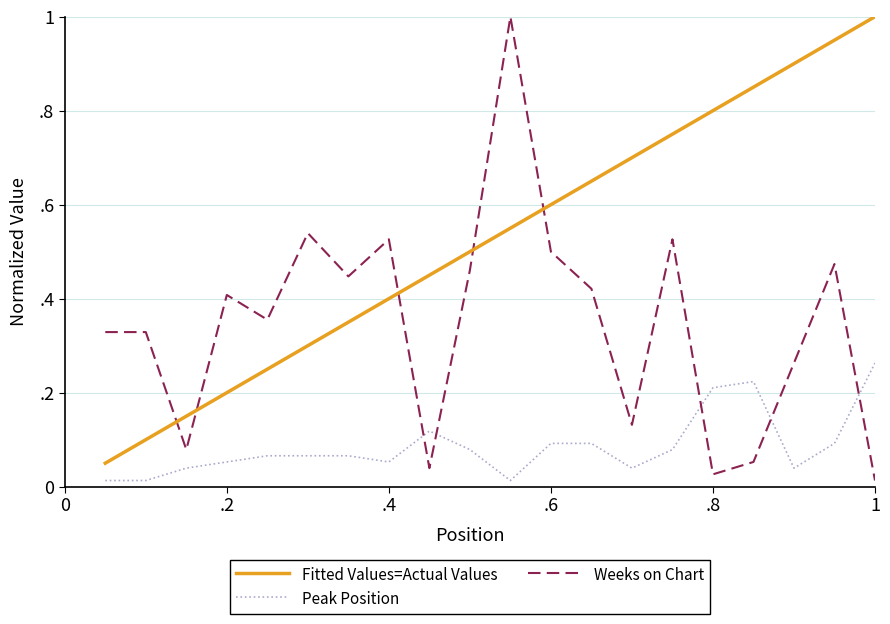

What are all the series names shown in the legend?

Fitted Values=Actual Values, Peak Position, Weeks on Chart